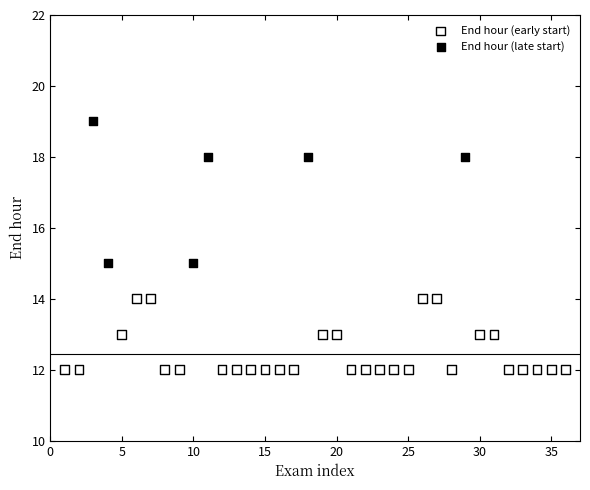

Which series contains the highest Y value?

End hour (late start)